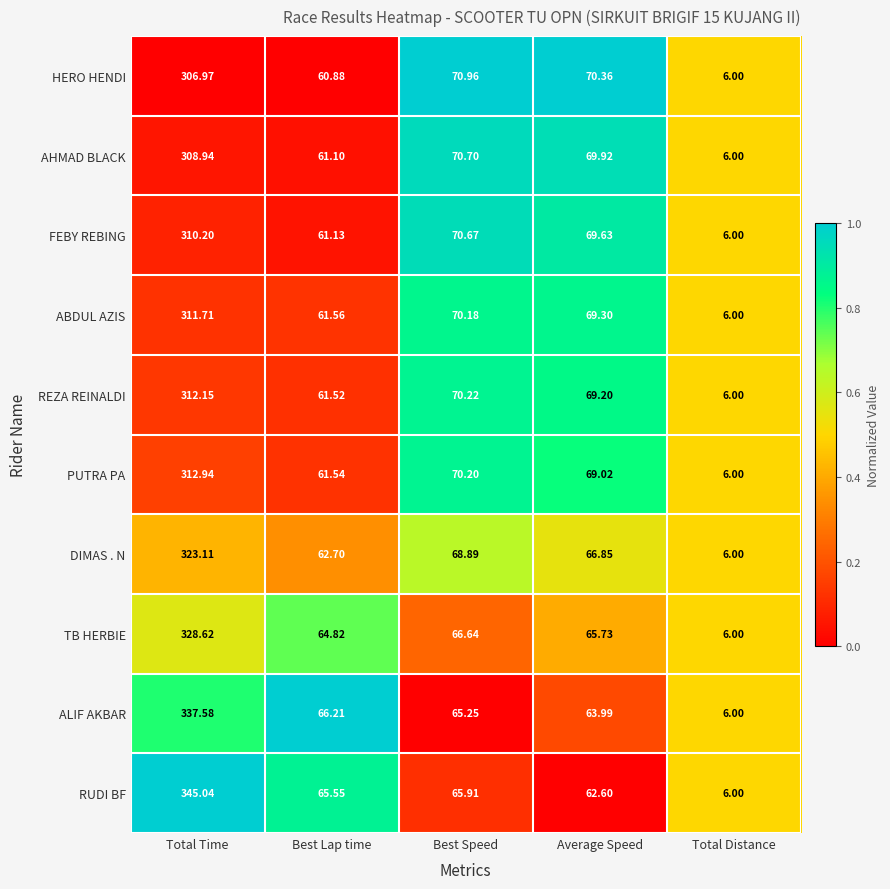

At which category does the chart reach its peak across all series?

Total Time